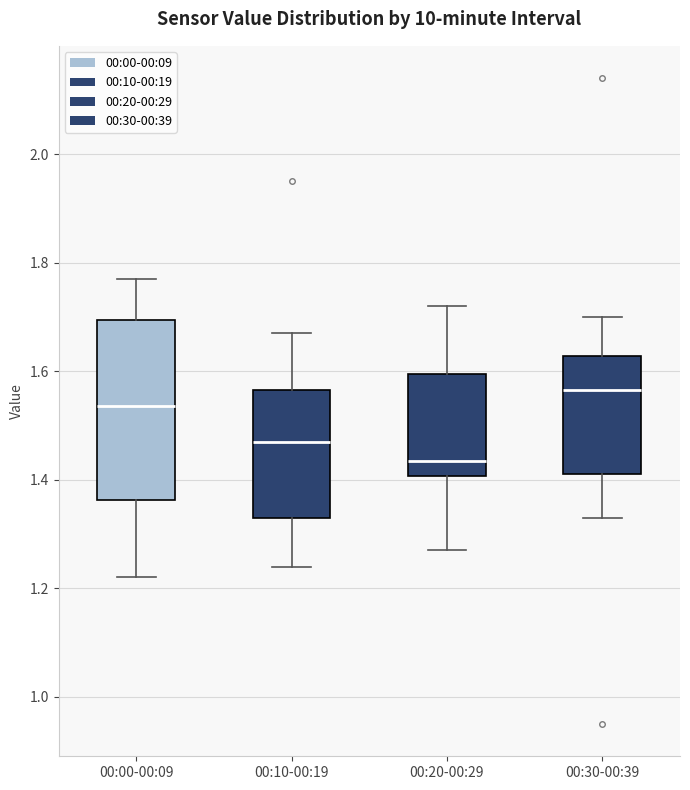

Where does the median line of the box for 00:10-00:19 sit on the y-axis? The values are not printed on the chart, so give them approximately, as read against the axis.

1.48